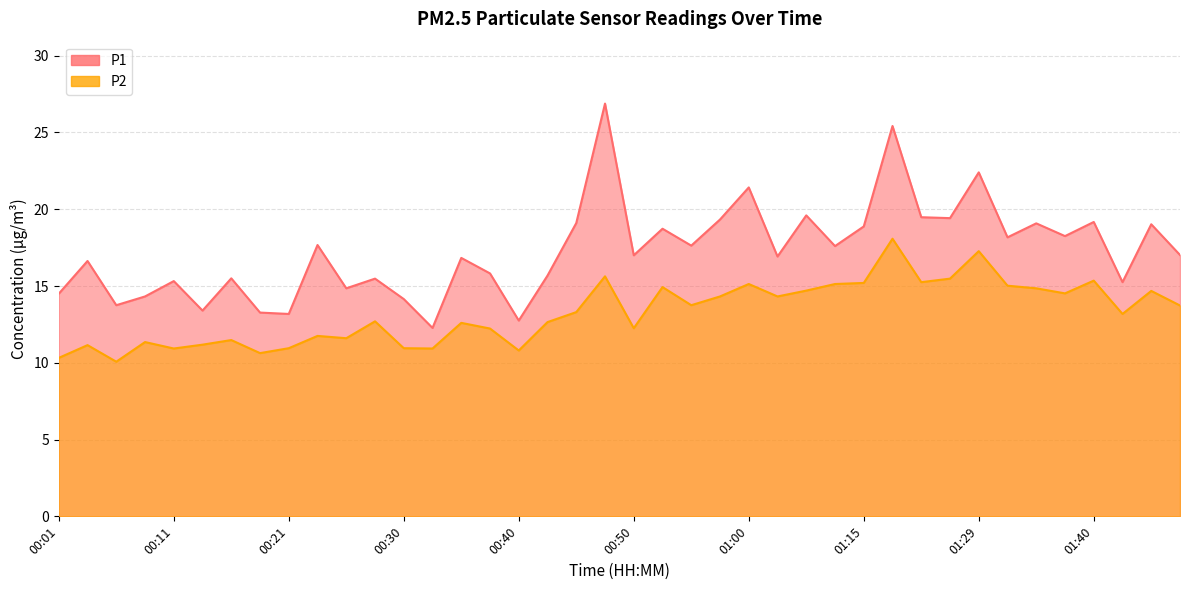

At which category is the sum across all series the highest?

01:17